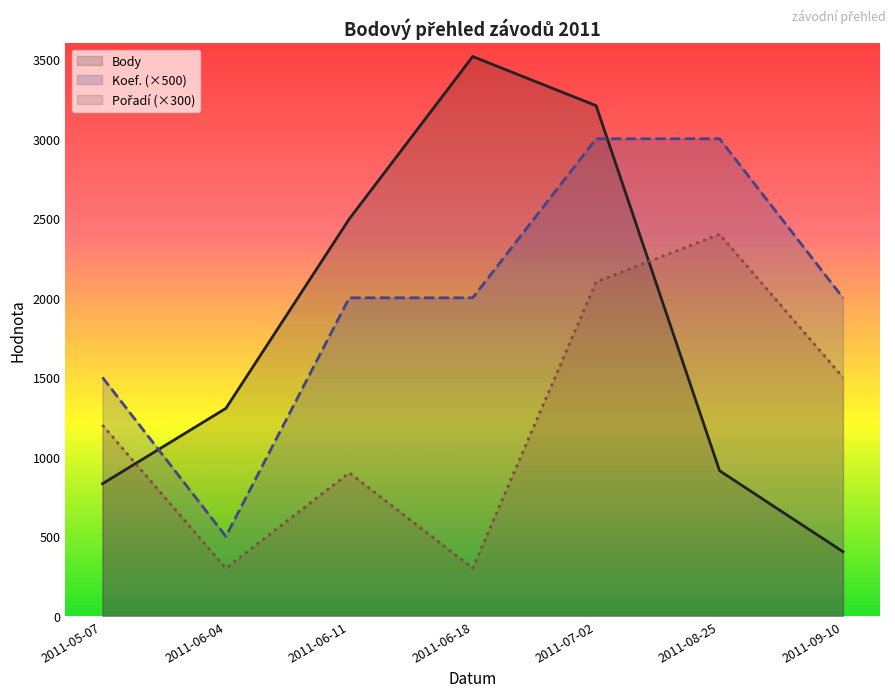

How many lines are shown in the chart?

3